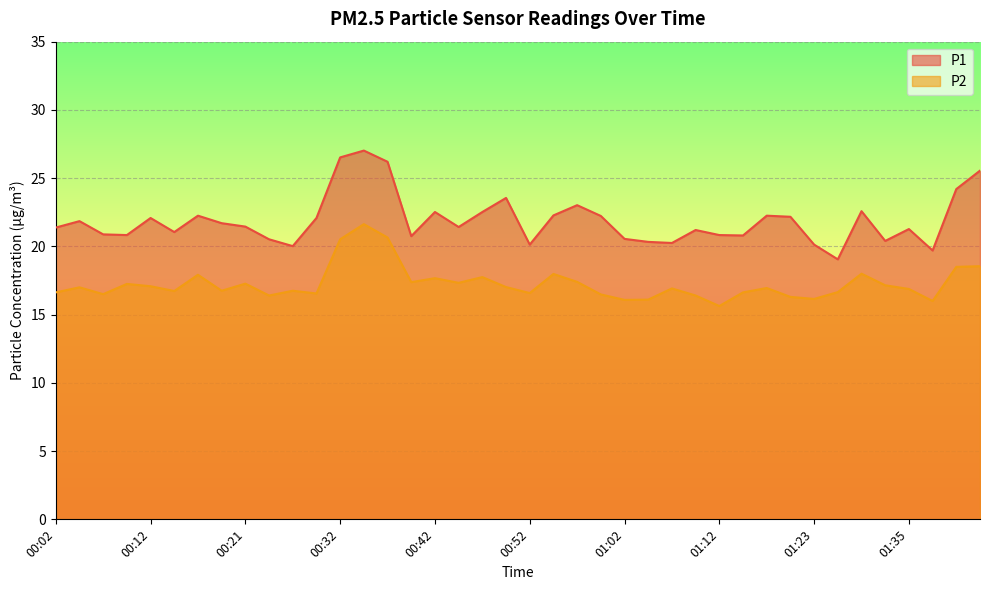

Rank the series by their average value, from highest to lowest.

P1, P2